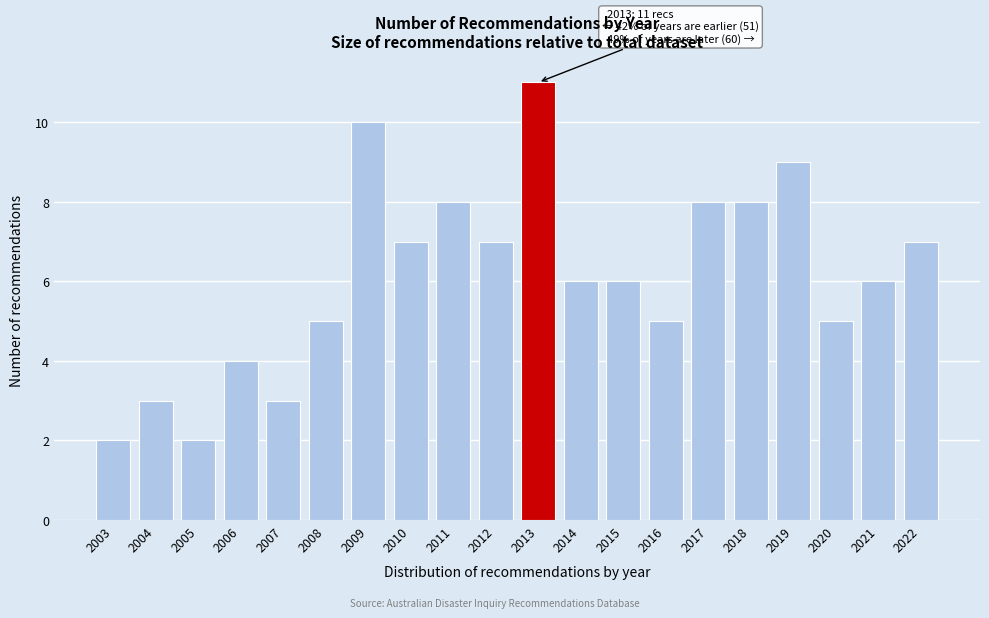

Reading left to right, list all the values displayed in this chart.

2003=2	2004=3	2005=2	2006=4	2007=3	2008=5	2009=10	2010=7	2011=8	2012=7	2013=11	2014=6	2015=6	2016=5	2017=8	2018=8	2019=9	2020=5	2021=6	2022=7